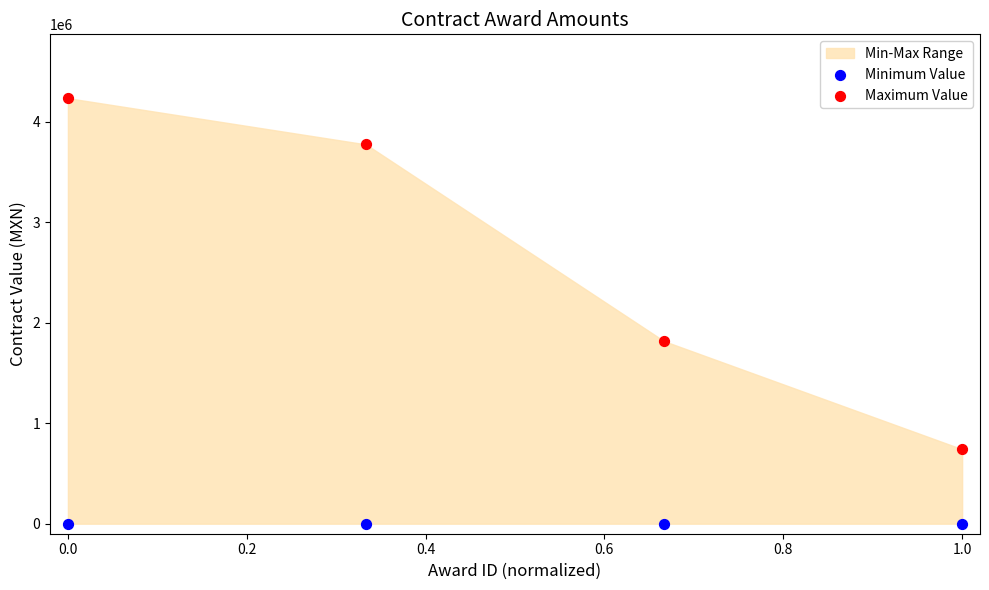

Across all data points, what is the average Y value?

1321169.9